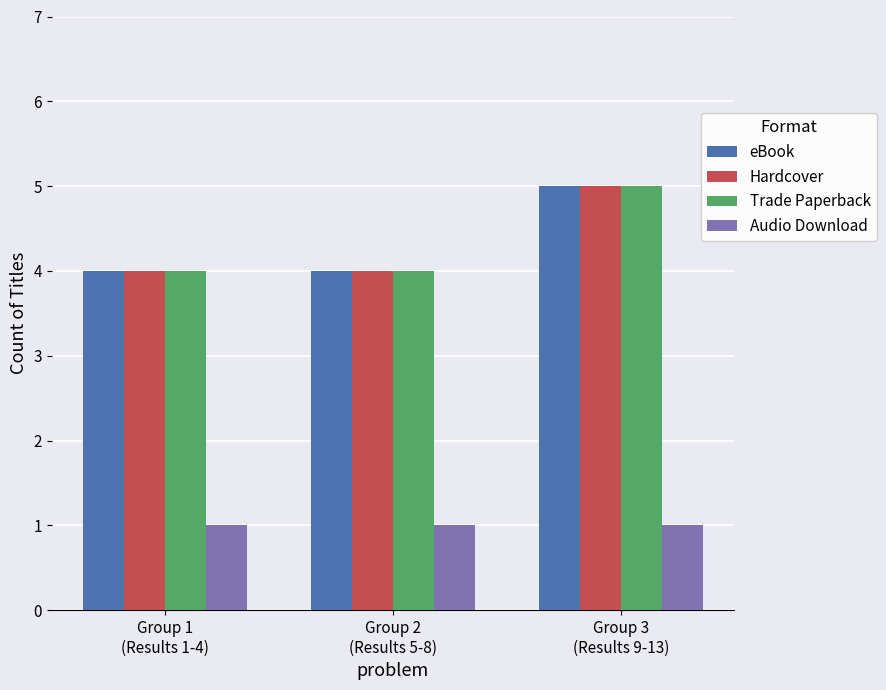

What is the spread (max minus min) of values at Group 2
(Results 5-8)?

3